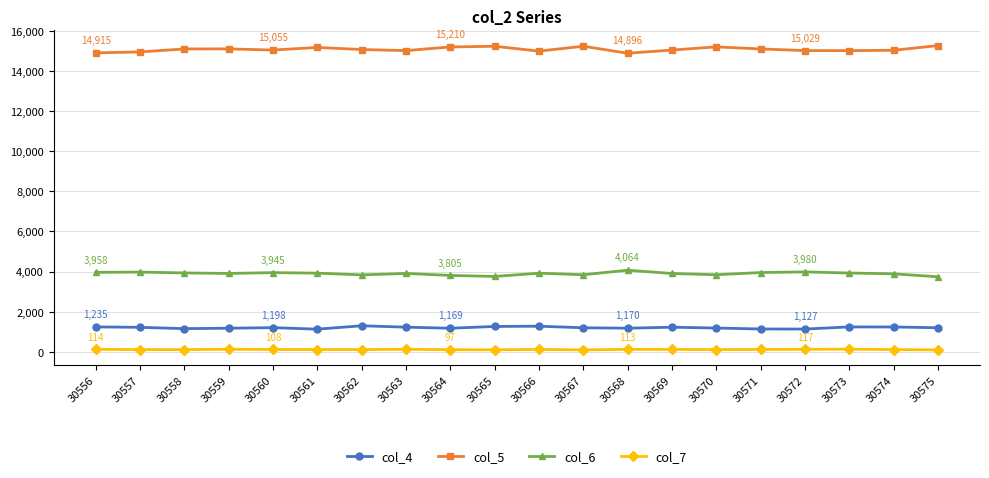

What is the value of the col_6 point at the 14th from the left?

3901